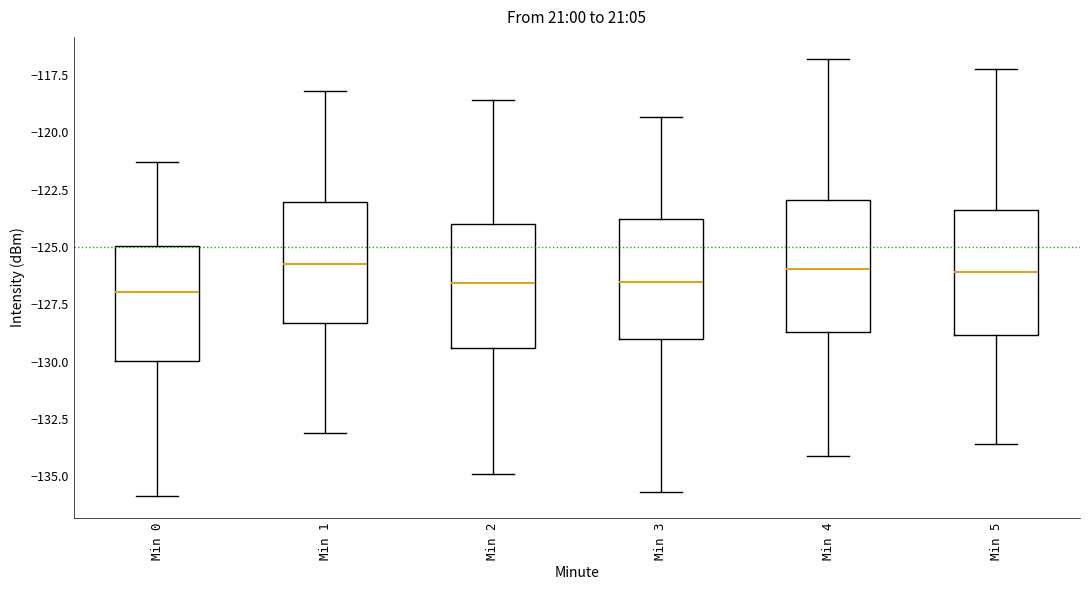

Reading left to right, transcribe this box plot: for each box, give where its median line is, the range the box spans, and where its two whiskers end, as read against the y-axis. The values are not printed on the chart, so give them approximately, as read against the axis.

Min 0: median -127.0, box -130.0 to -125.0, whiskers -136.0 to -121.5
Min 1: median -126.0, box -128.5 to -123.0, whiskers -133.0 to -118.0
Min 2: median -126.5, box -129.5 to -124.0, whiskers -135.0 to -118.5
Min 3: median -126.5, box -129.0 to -124.0, whiskers -135.5 to -119.5
Min 4: median -126.0, box -128.5 to -123.0, whiskers -134.0 to -117.0
Min 5: median -126.0, box -129.0 to -123.5, whiskers -133.5 to -117.0